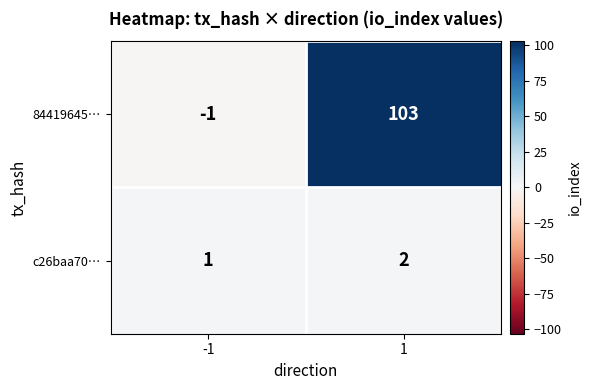

What is the approximate value of 84419645… at 1, to the nearest 50?

100